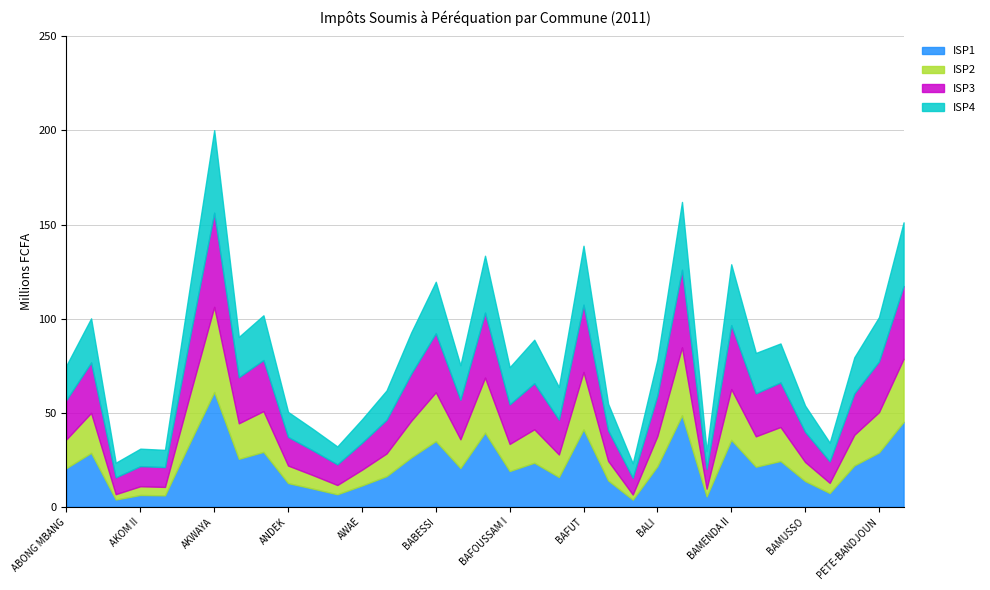

What are all the series names shown in the legend?

ISP1, ISP2, ISP3, ISP4